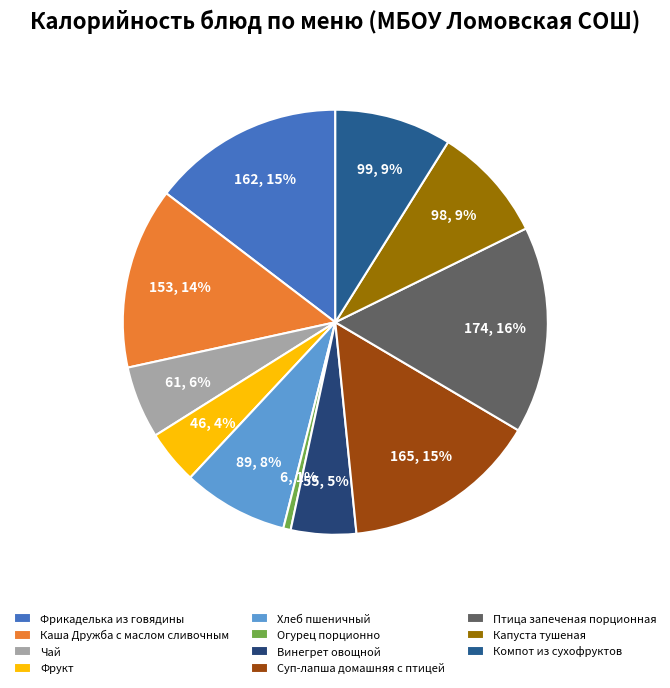

Is there any slice that represents more than half of the pie?

No